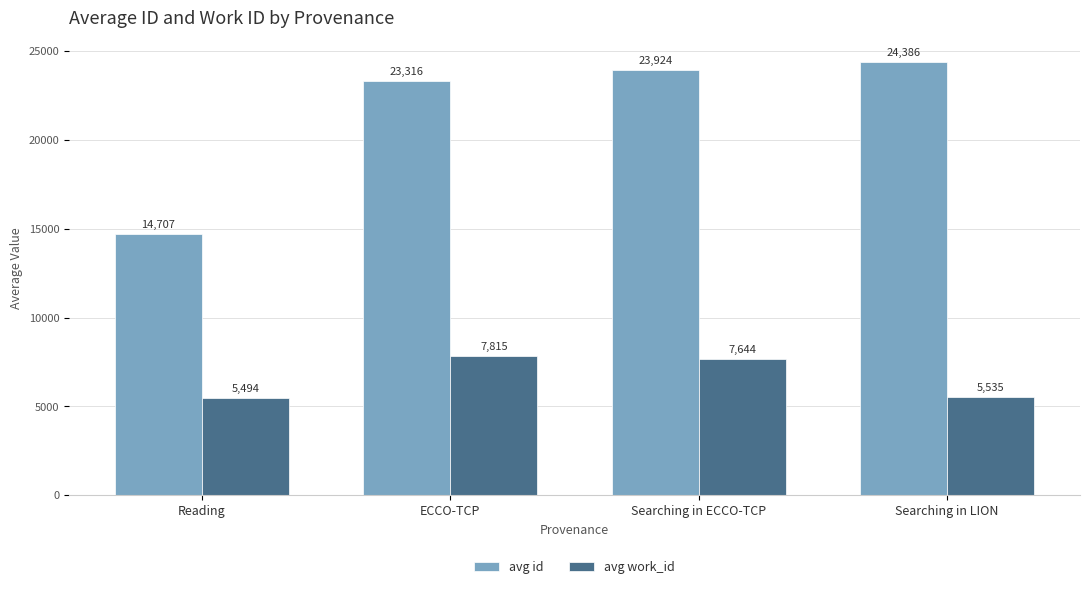

How many groups of bars are there?

4